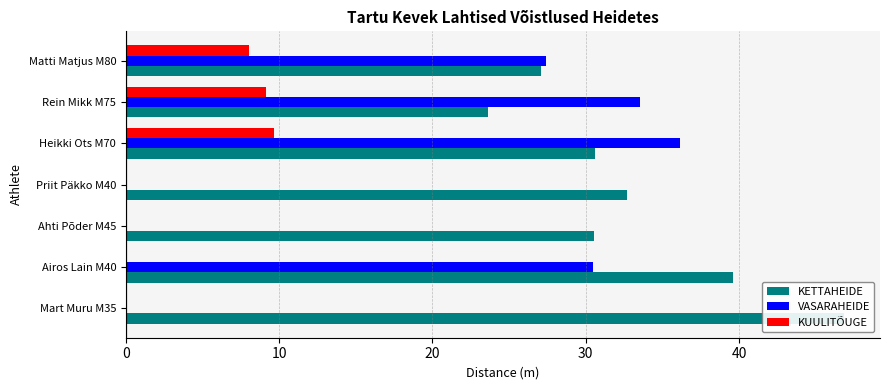

Count the number of categories in the chart.

7